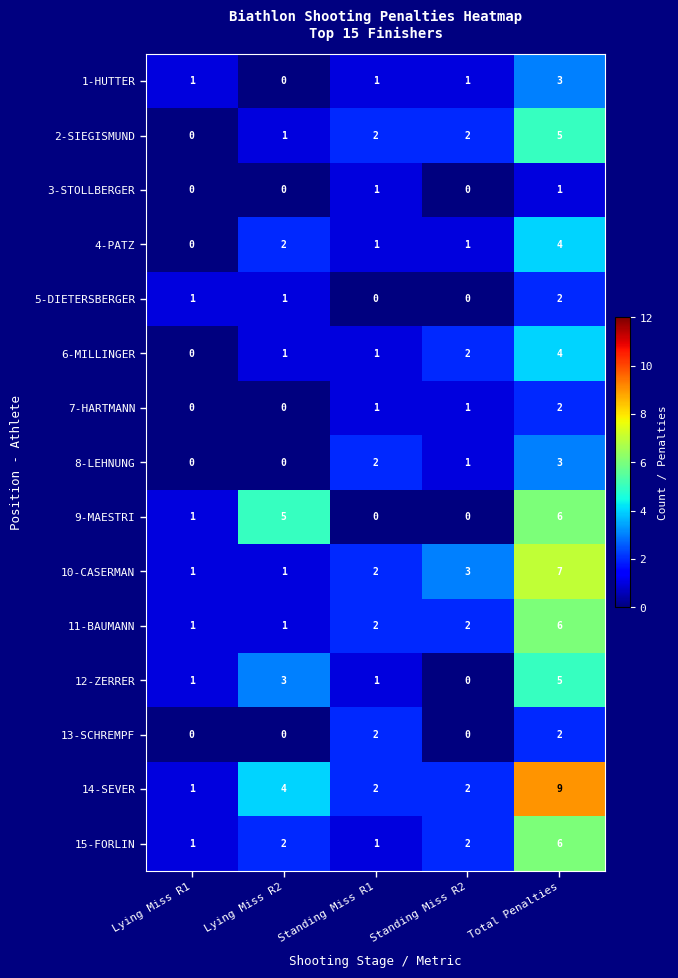

What is the sum of the 12-ZERRER values at Standing Miss R1 and Total Penalties?

6